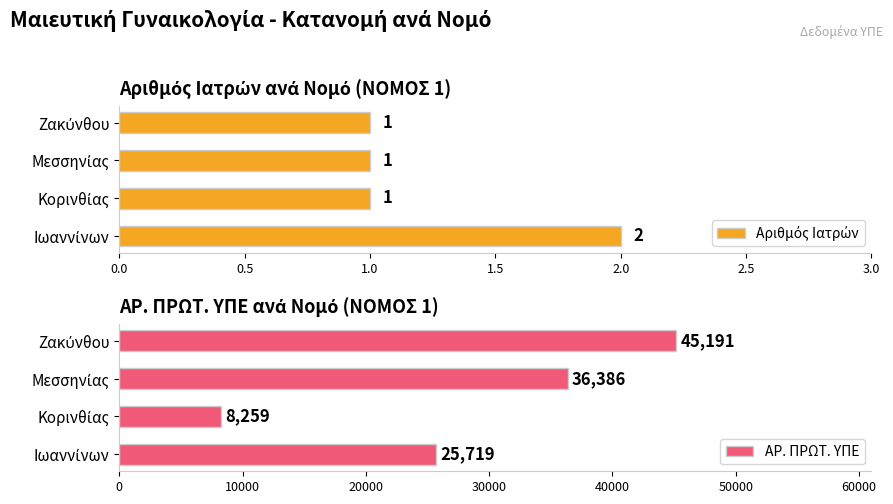

What is the lowest value of the ΑΡ. ΠΡΩΤ. ΥΠΕ series?

8259